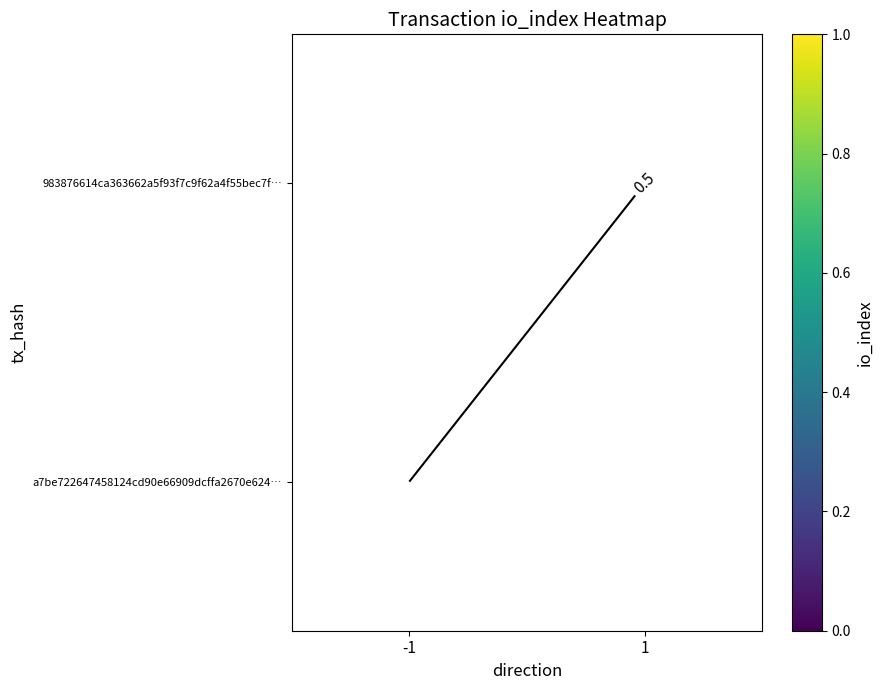

Is the value of 983876614ca363662a5f93f7c9f62a4f55bec7f… at -1 greater than the value of a7be722647458124cd90e66909dcffa2670e624… at 1?

No